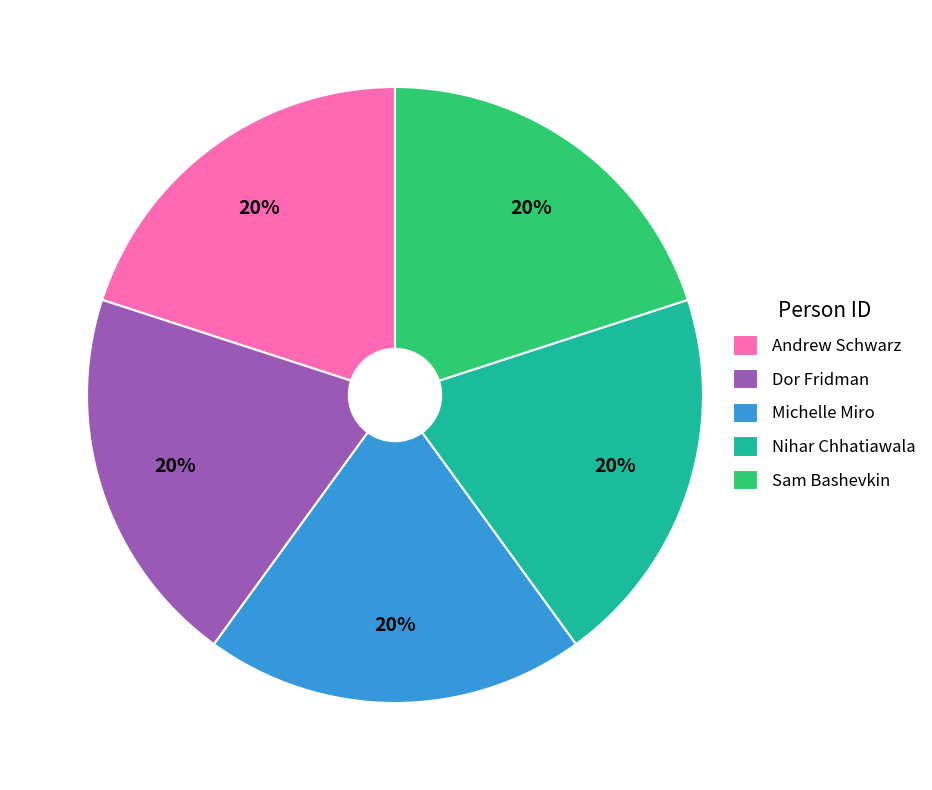

Is it true that Sam Bashevkin is 20% of the pie?

True